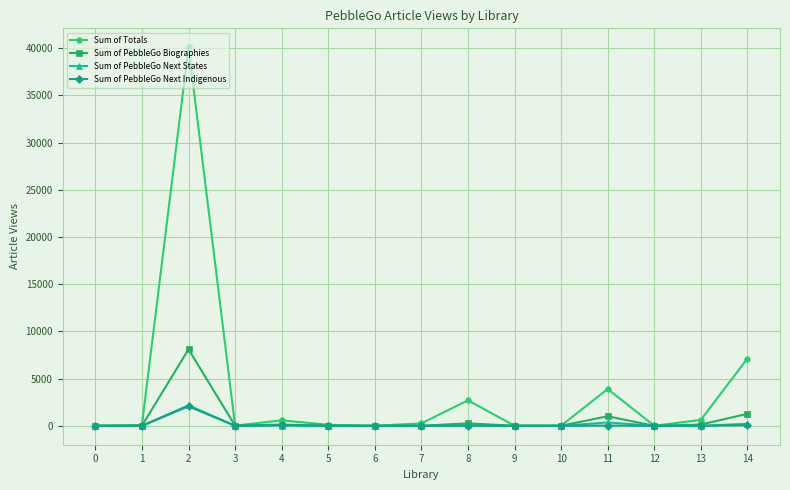

How many data points in Sum of PebbleGo Next Indigenous are above 0?

5